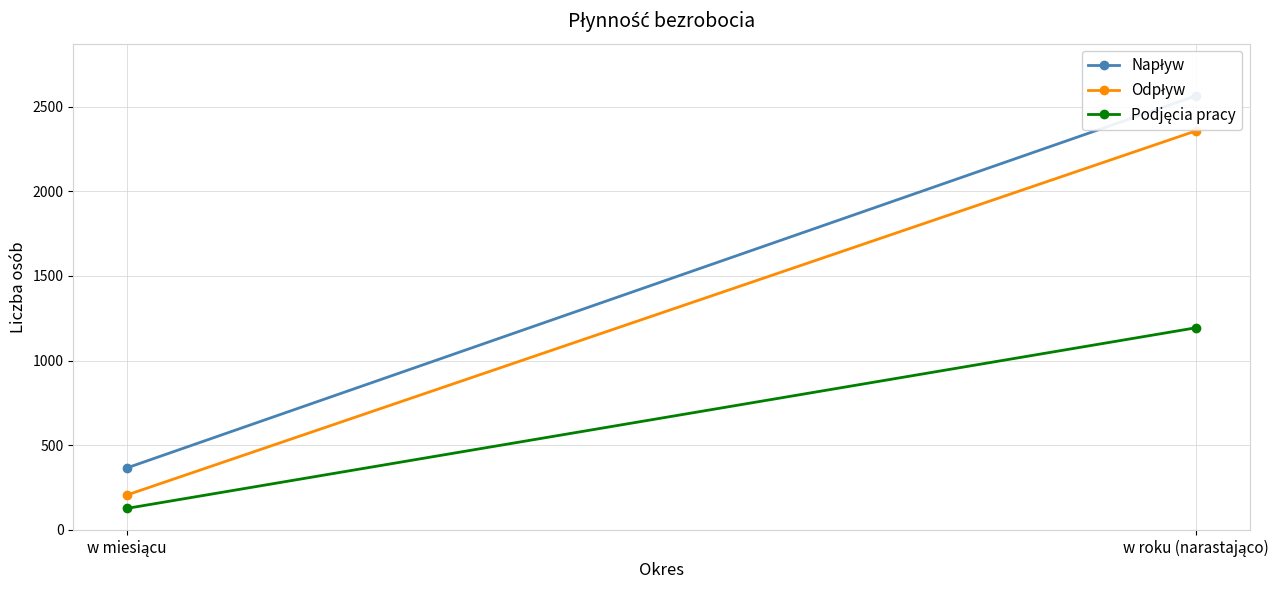

Is this an area chart (filled region under the line)?

No